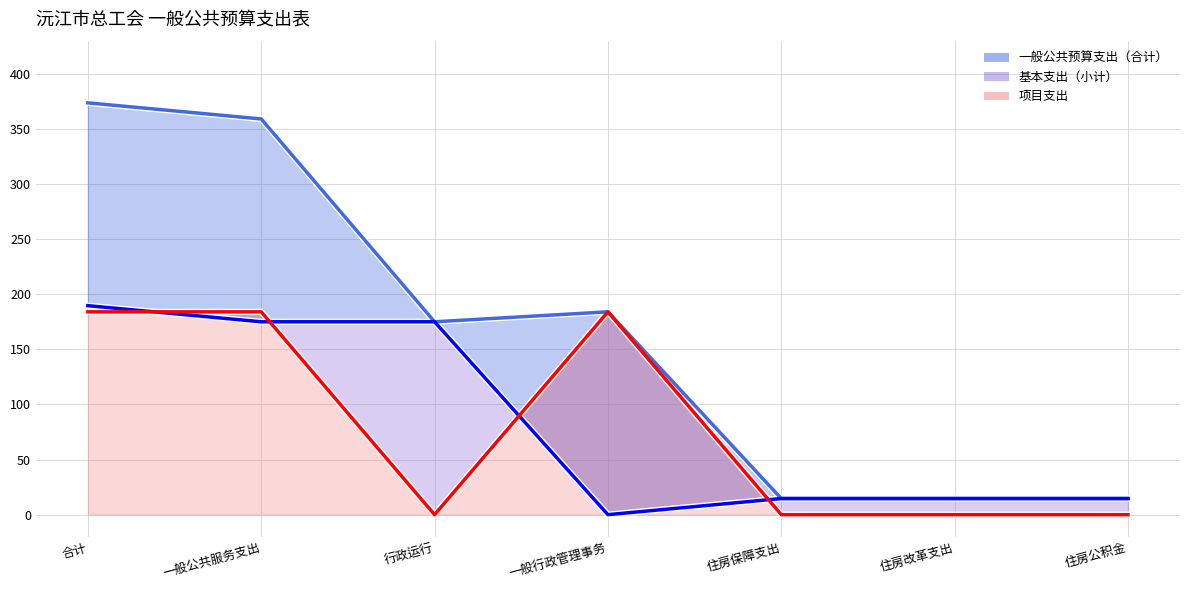

Reading left to right, transcribe all the data shown in this chart.

一般公共预算支出（合计）: 合计=373.6	一般公共服务支出=359.0	行政运行=175.0	一般行政管理事务=184.0	住房保障支出=14.6	住房改革支出=14.6	住房公积金=14.6
基本支出（小计）: 合计=189.6	一般公共服务支出=175.0	行政运行=175.0	一般行政管理事务=0.0	住房保障支出=14.6	住房改革支出=14.6	住房公积金=14.6
项目支出: 合计=184.0	一般公共服务支出=184.0	行政运行=0.0	一般行政管理事务=184.0	住房保障支出=0.0	住房改革支出=0.0	住房公积金=0.0